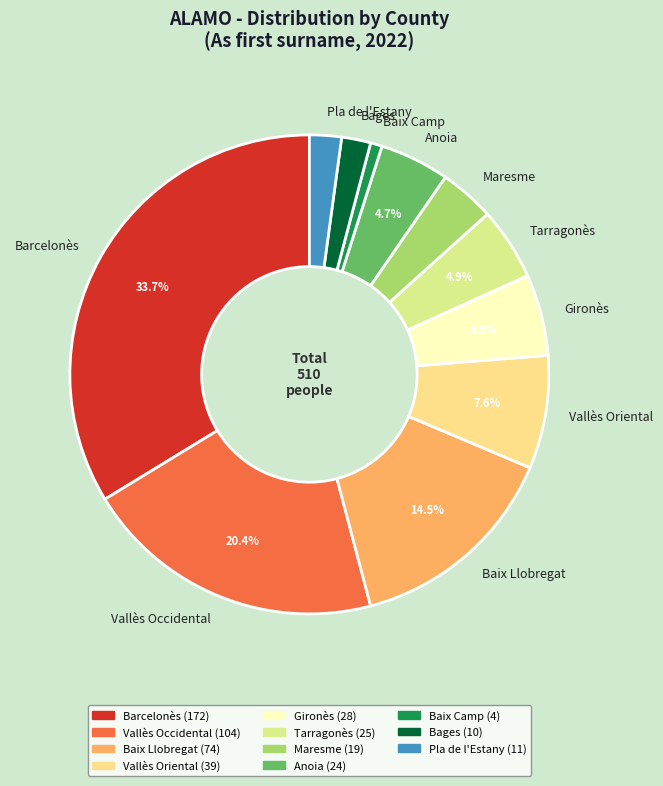

What percentage is the Vallès Oriental slice, to the nearest percent?

8%